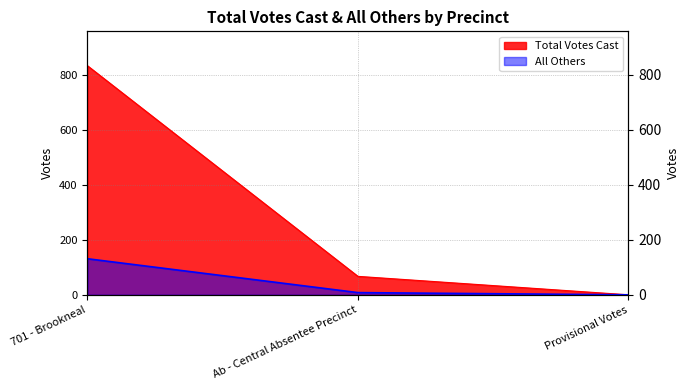

Reading left to right, extract all data points from this chart.

Total Votes Cast: 701 - Brookneal=832	Ab - Central Absentee Precinct=67	Provisional Votes=0
All Others: 701 - Brookneal=131	Ab - Central Absentee Precinct=8	Provisional Votes=0